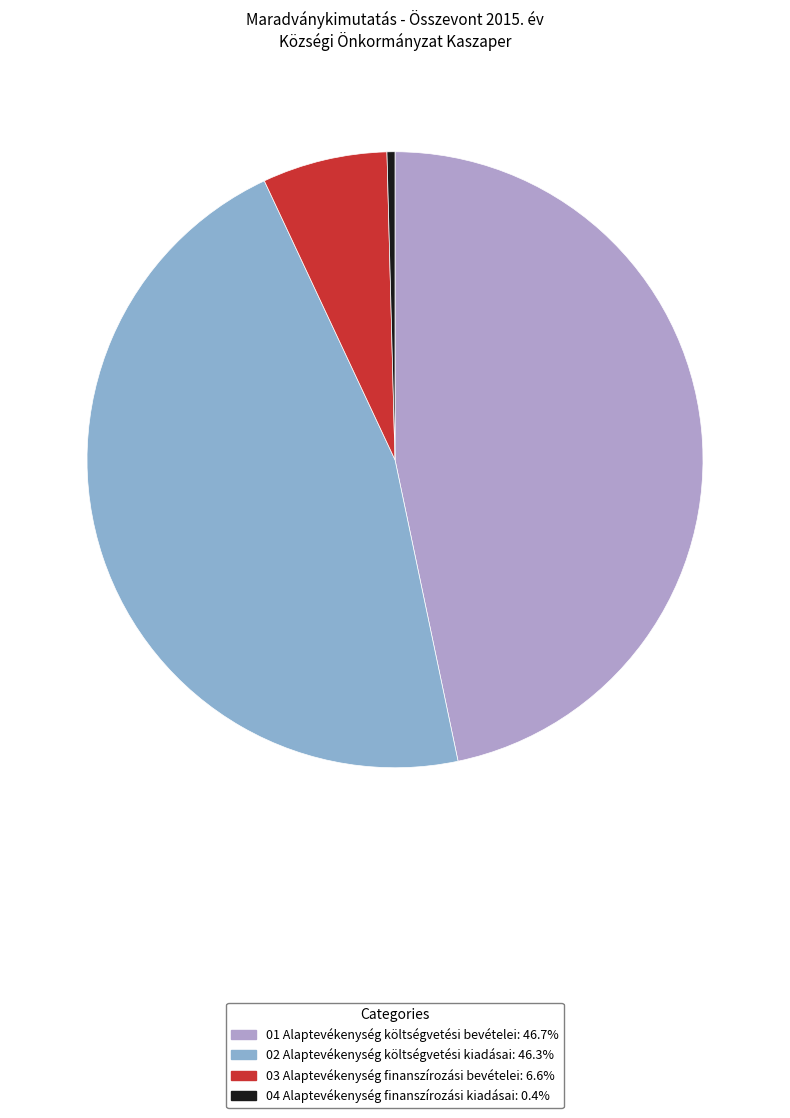

Which has a higher value, 04 Alaptevékenység finanszírozási kiadásai or 02 Alaptevékenység költségvetési kiadásai?

02 Alaptevékenység költségvetési kiadásai